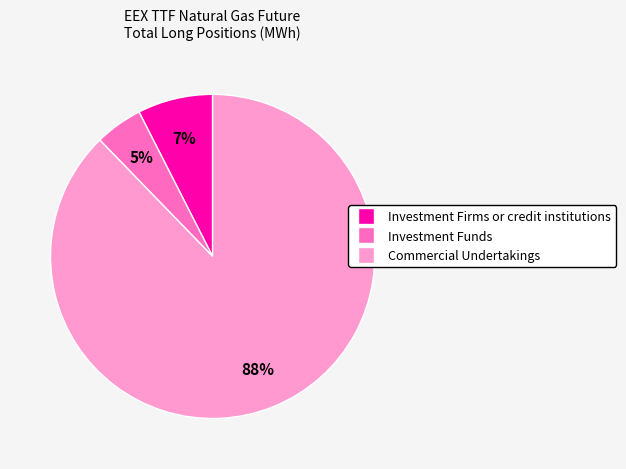

Combined, do Investment Funds and Commercial Undertakings account for over 50%?

Yes